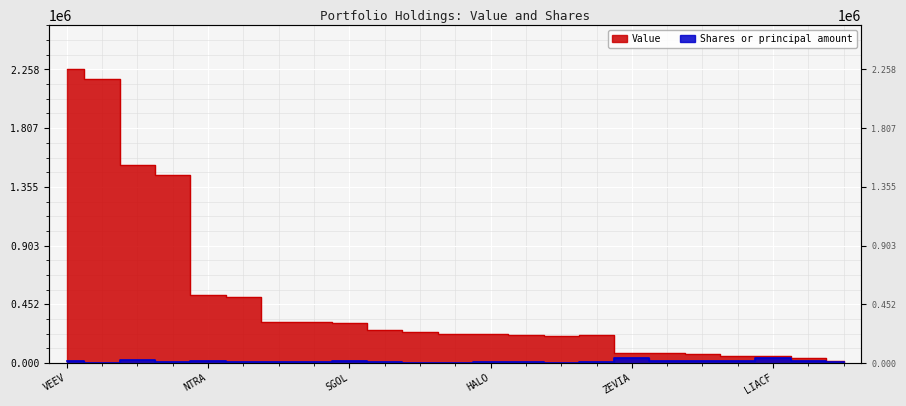

Reading right to left, list all the values displayed in this chart.

Value: 15000	35236	50050	56376	65636	79950	79623	211701	204259	217397	219650	219778	237627	256451	306320	311725	318290	503903	524363	1448772	1523951	2186967	2258295
Shares or principal amount: 10000	14382	35000	11600	12110	15000	35866	3908	2029	6741	5750	2600	2054	4321	17316	5839	6525	10070	11850	6829	23302	1724	11100